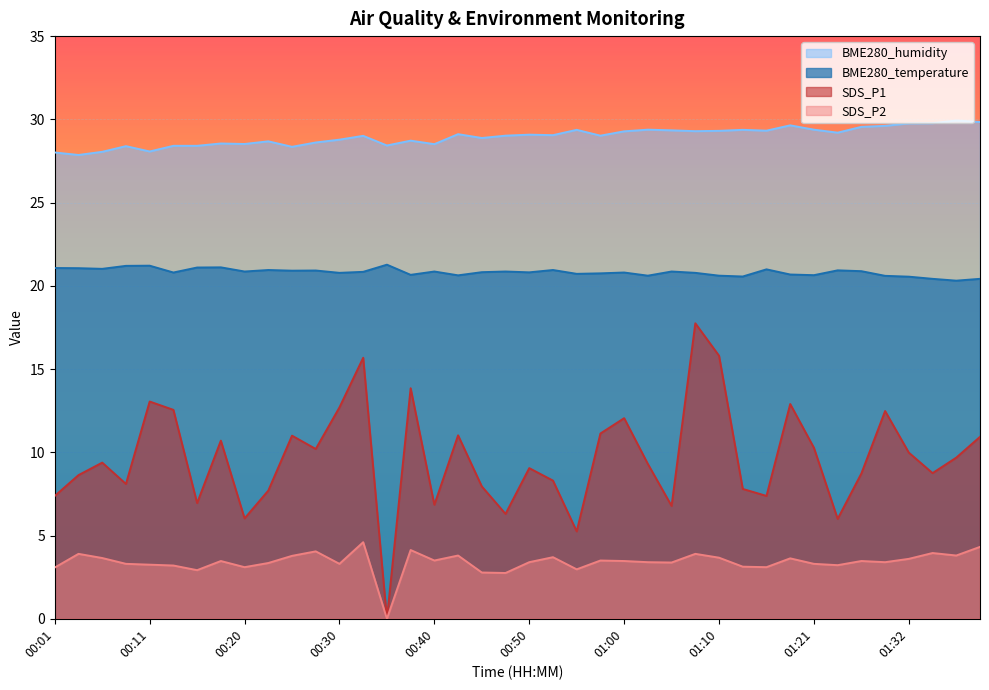

List the labels in order of BME280_humidity value, largest first.

01:36, 01:39, 01:34, 01:32, 01:18, 01:29, 01:27, 01:03, 01:21, 00:55, 01:13, 01:05, 01:16, 01:10, 01:08, 01:00, 01:23, 00:42, 00:50, 00:53, 00:47, 00:58, 00:33, 00:45, 00:30, 00:38, 00:23, 00:28, 00:18, 00:20, 00:40, 00:35, 00:13, 00:15, 00:08, 00:25, 00:11, 00:06, 00:01, 00:03